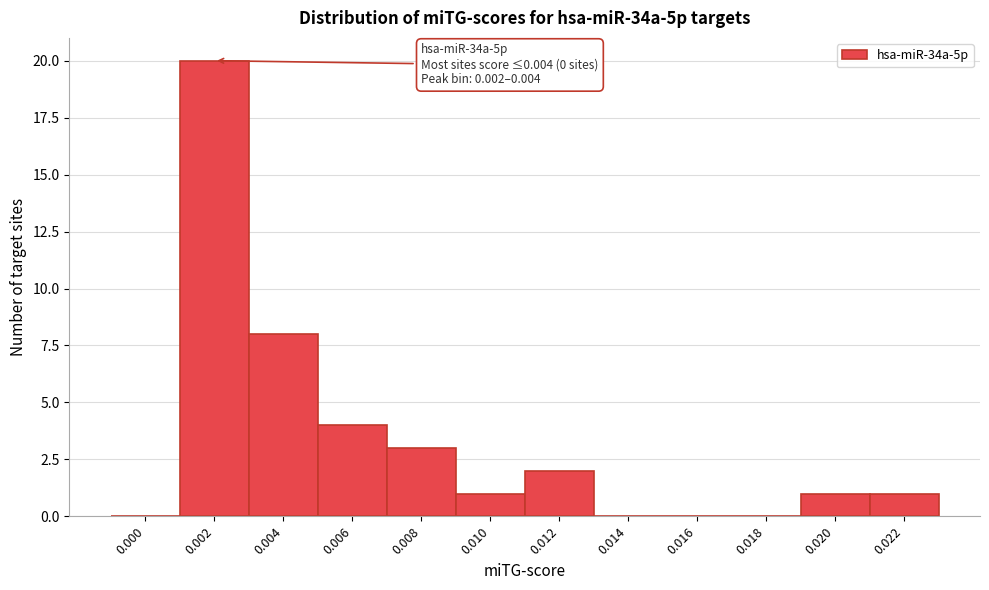

Reading right to left, what are all the values shown in this chart?

0.022=1	0.020=1	0.018=0	0.016=0	0.014=0	0.012=2	0.010=1	0.008=3	0.006=4	0.004=8	0.002=20	0.000=0